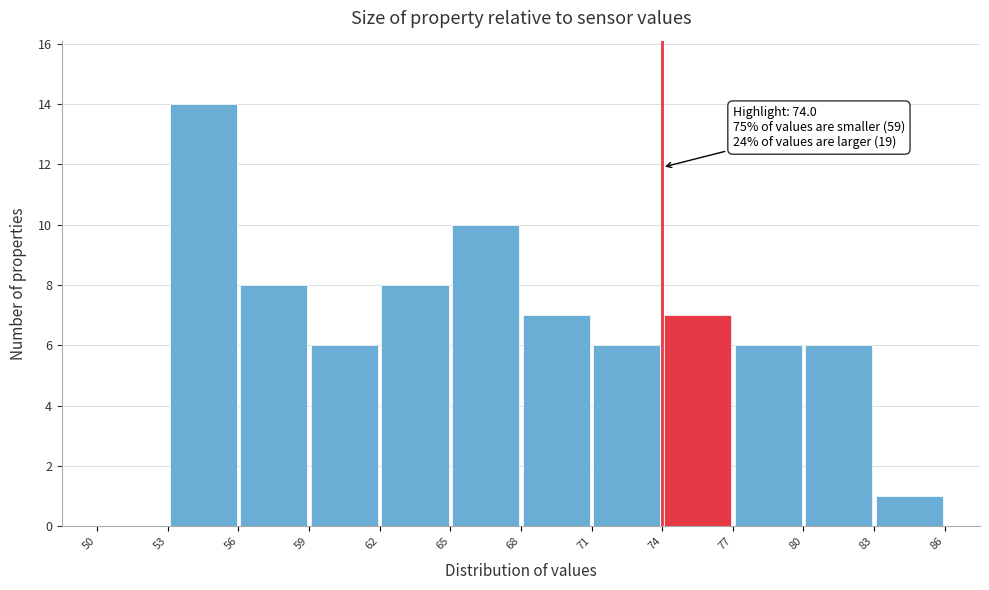

Which range on the x-axis has the tallest bar?

53 to 56